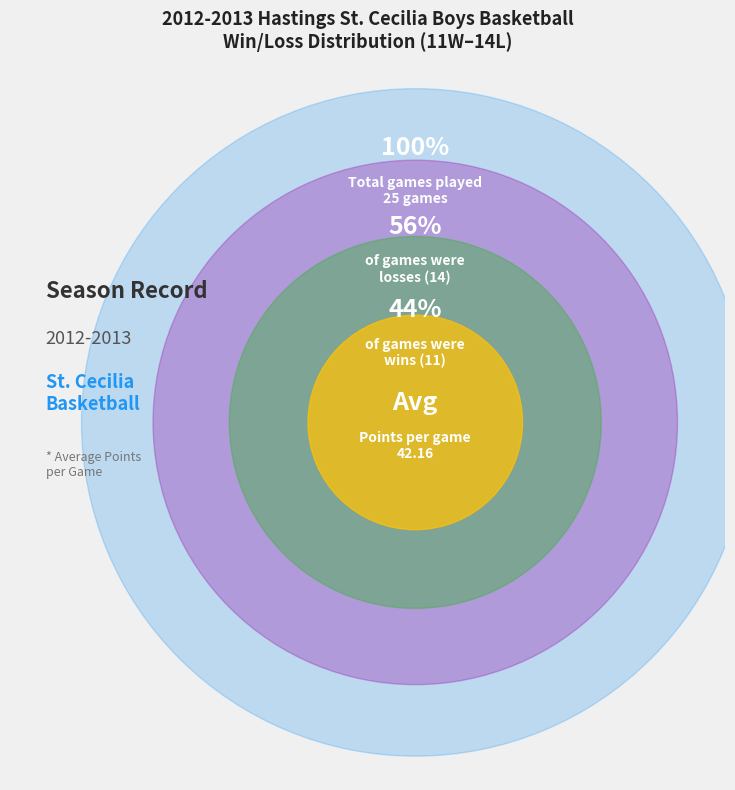

Which slice is the smallest?

wins